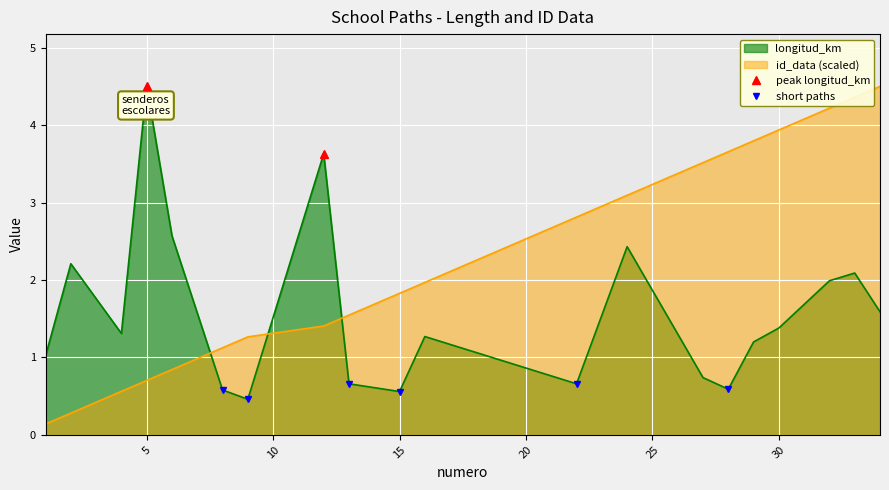

What are all the series names shown in the legend?

longitud_km, id_data